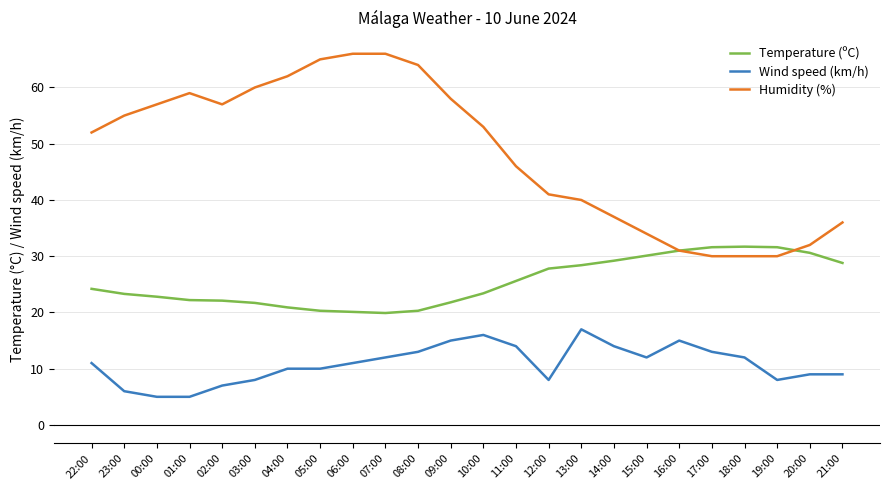

List the series in order of their peak value, lowest first.

Wind speed (km/h), Temperature (ºC), Humidity (%)